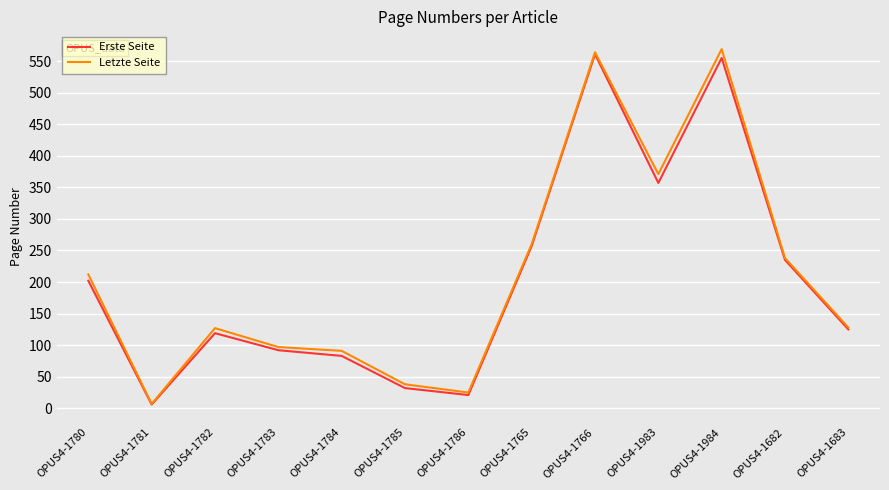

In Letzte Seite, how many points are higher than both neighbors (excluding endpoints)?

3